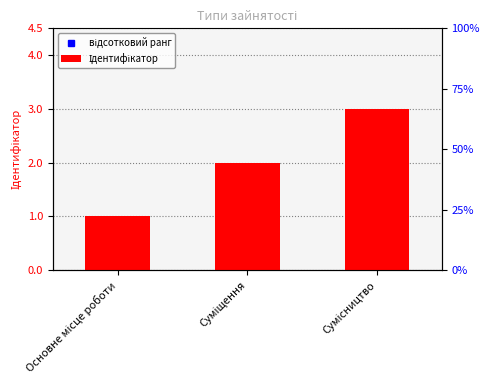

What is the sum of all values?

6